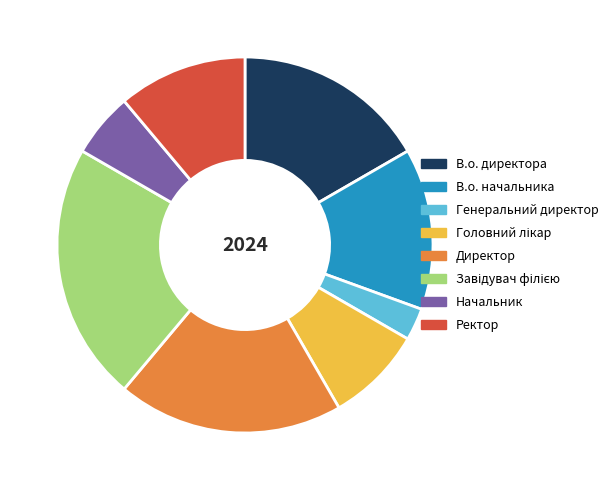

Do Ректор and Директор together represent more than half of the pie?

No